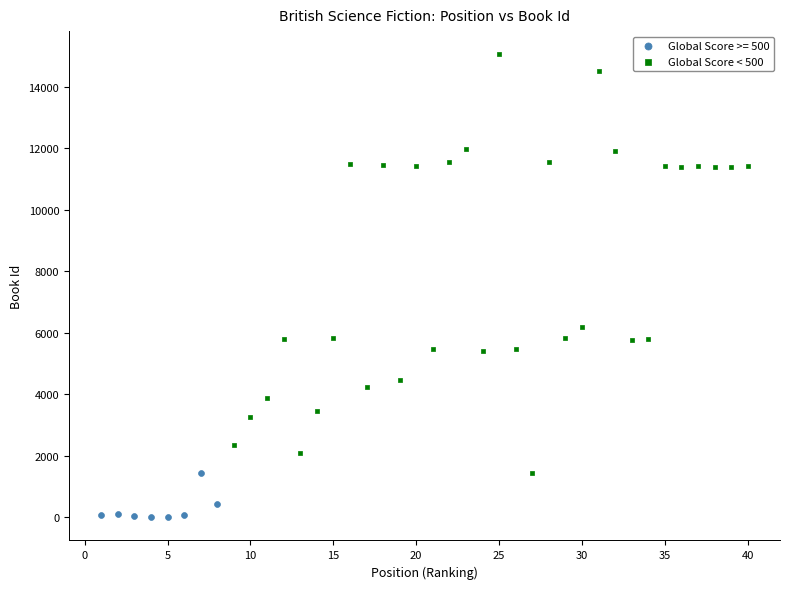

Which series has the widest spread of Y values?

Global Score < 500